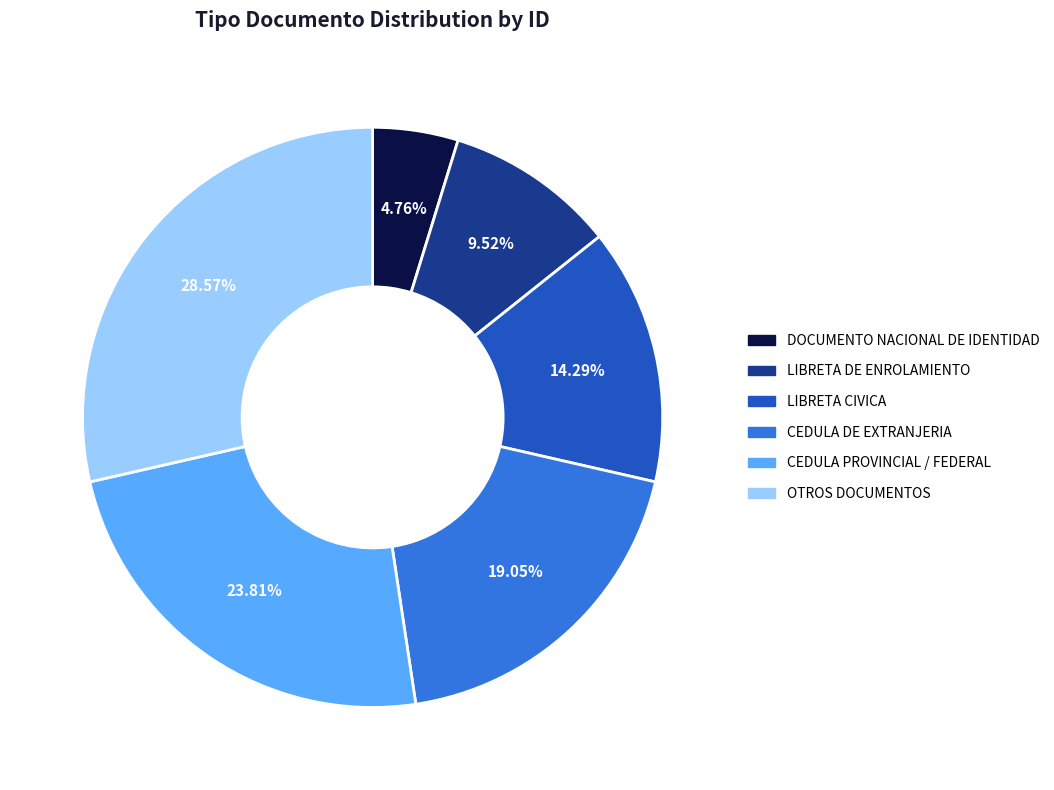

Is CEDULA DE EXTRANJERIA the majority of the pie?

No